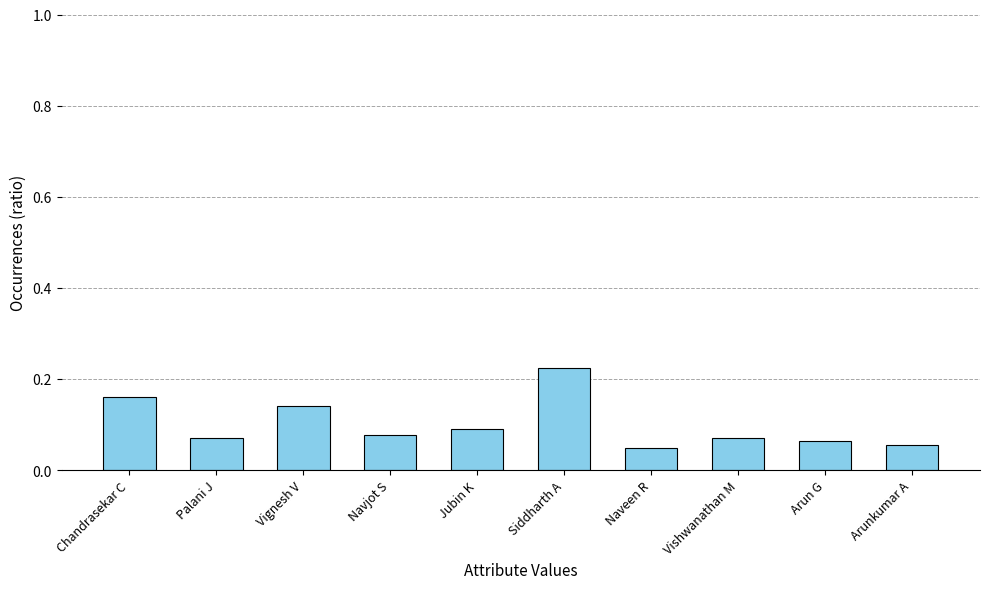

Which has a higher value, Chandrasekar C or Jubin K?

Chandrasekar C